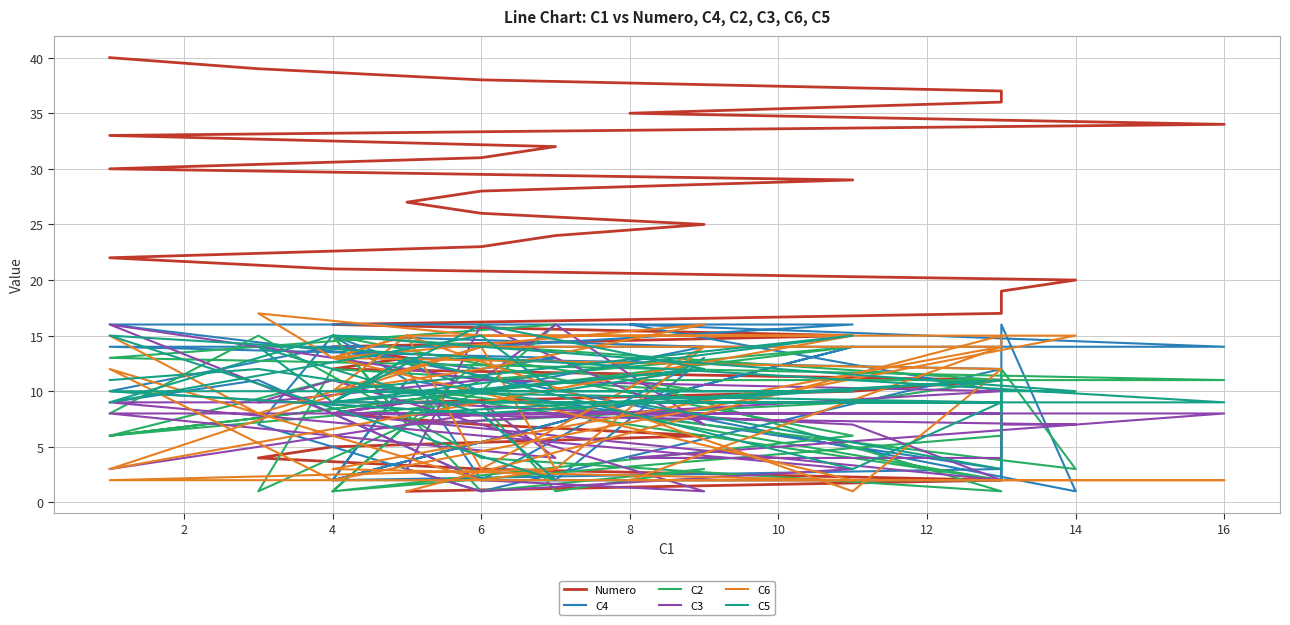

The C5 series shows 4 at 18. True or false?

False